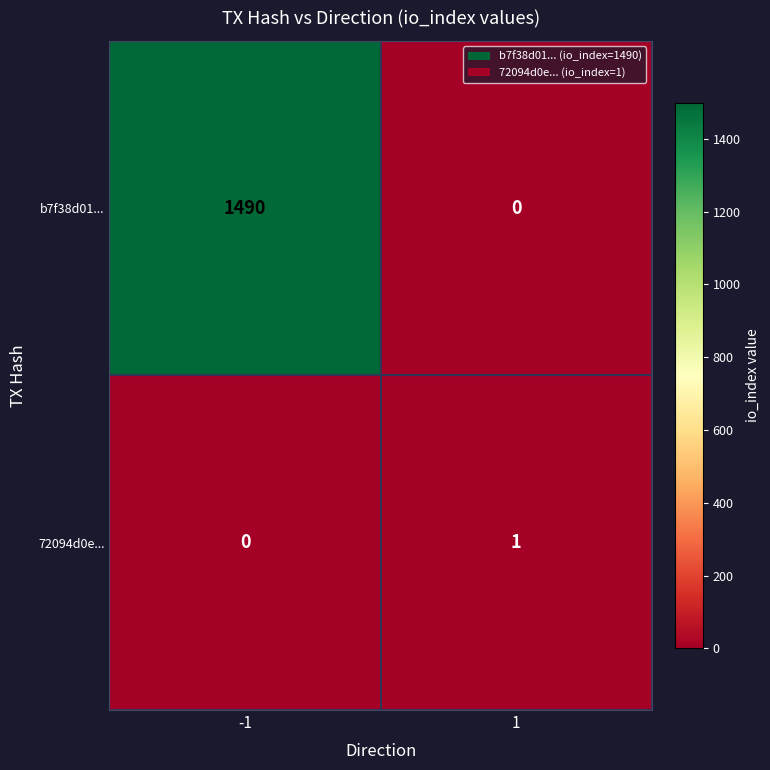

Which series has the largest range (max minus min)?

b7f38d01...